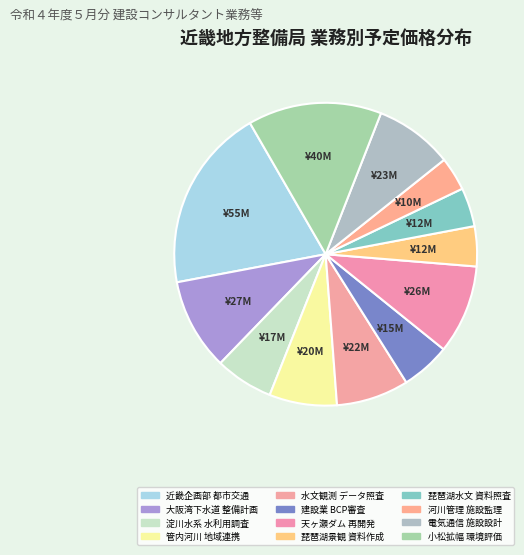

Count the number of slices in the pie.

12